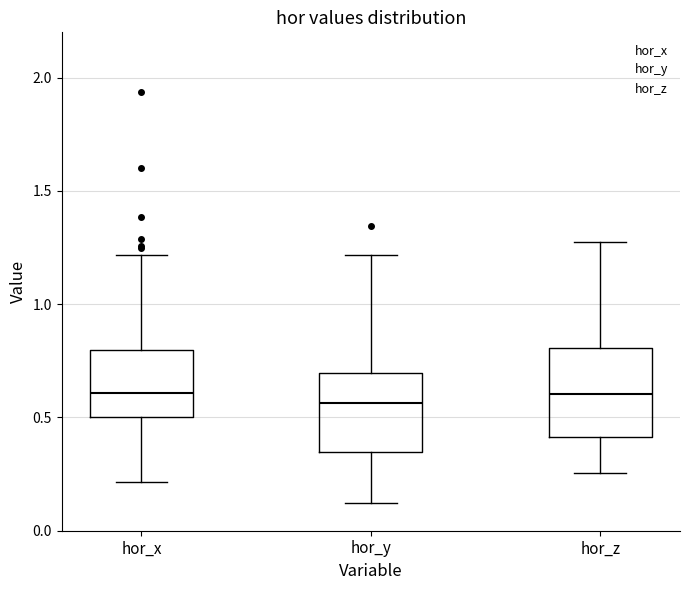

Reading left to right, read every box against the y-axis: the position of its median line, the range the box covers, and the ends of its whiskers. The values are not printed on the chart, so give them approximately, as read against the axis.

hor_x: median 0.60, box 0.50 to 0.80, whiskers 0.20 to 1.20
hor_y: median 0.55, box 0.35 to 0.70, whiskers 0.10 to 1.20
hor_z: median 0.60, box 0.40 to 0.80, whiskers 0.25 to 1.25